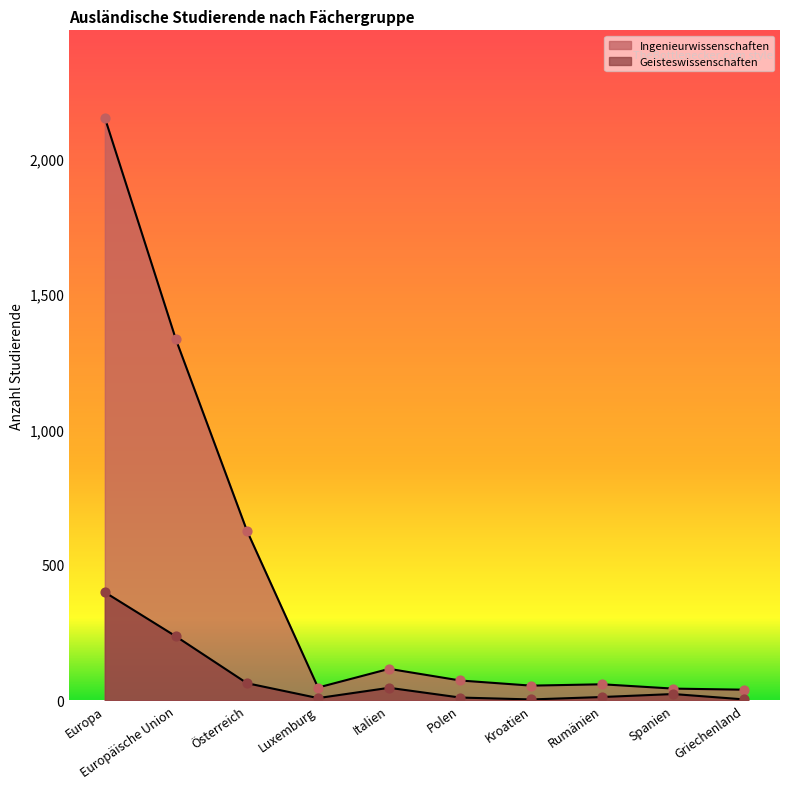

What is the total value across all series at Griechenland?

42